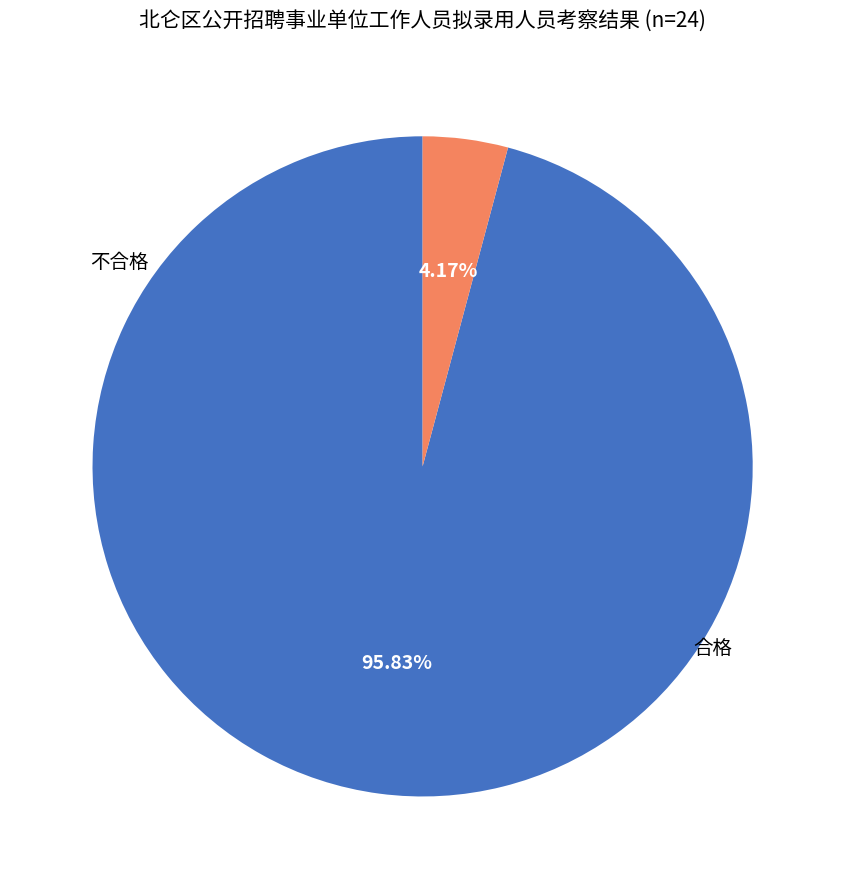

Is there a majority slice in this chart?

Yes